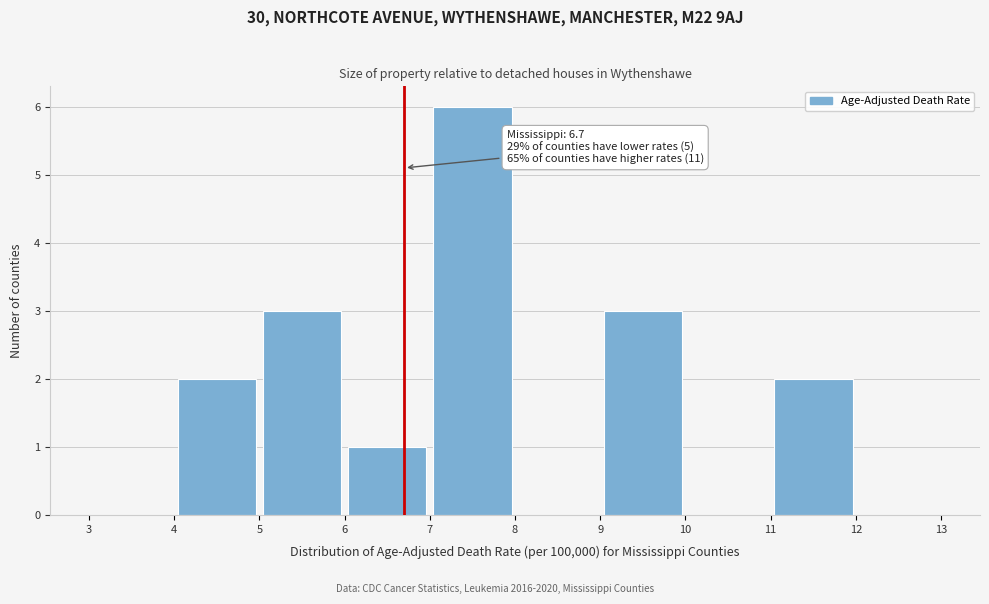

Which range on the x-axis has the tallest bar?

7 to 8